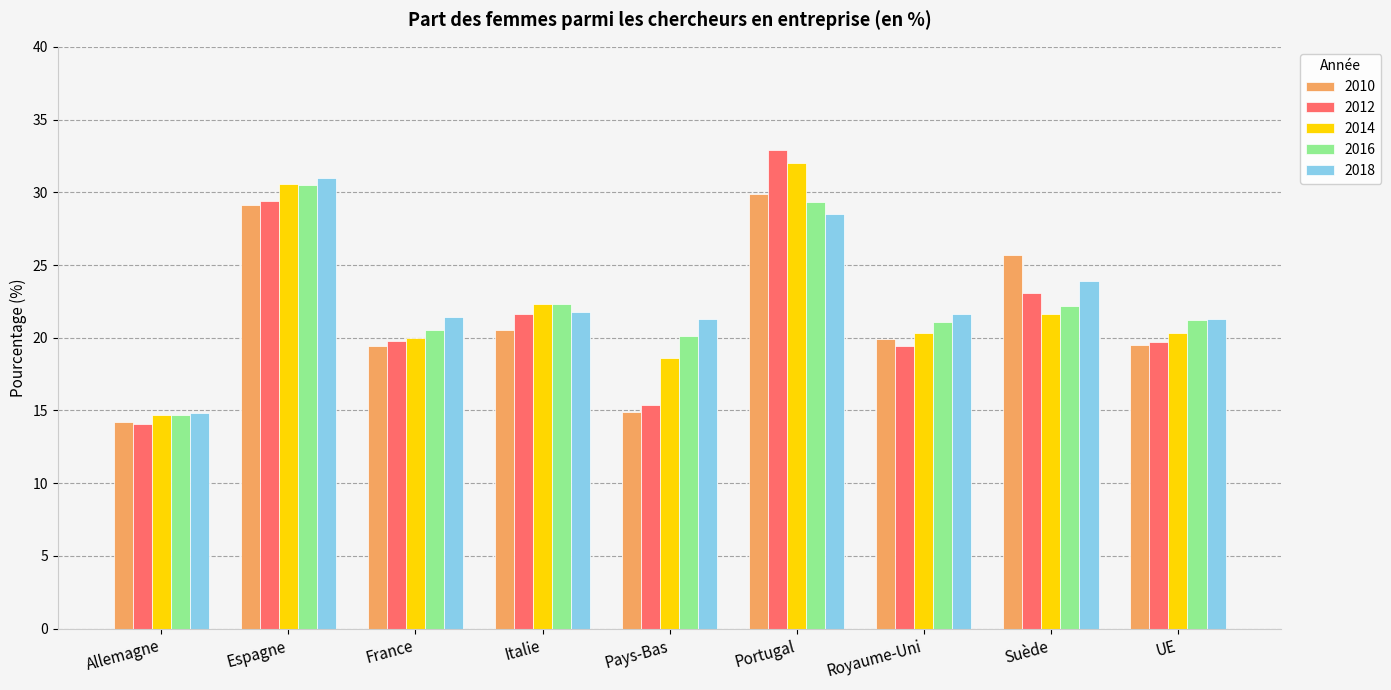

What is the label of the 1st bar from the left?

Allemagne